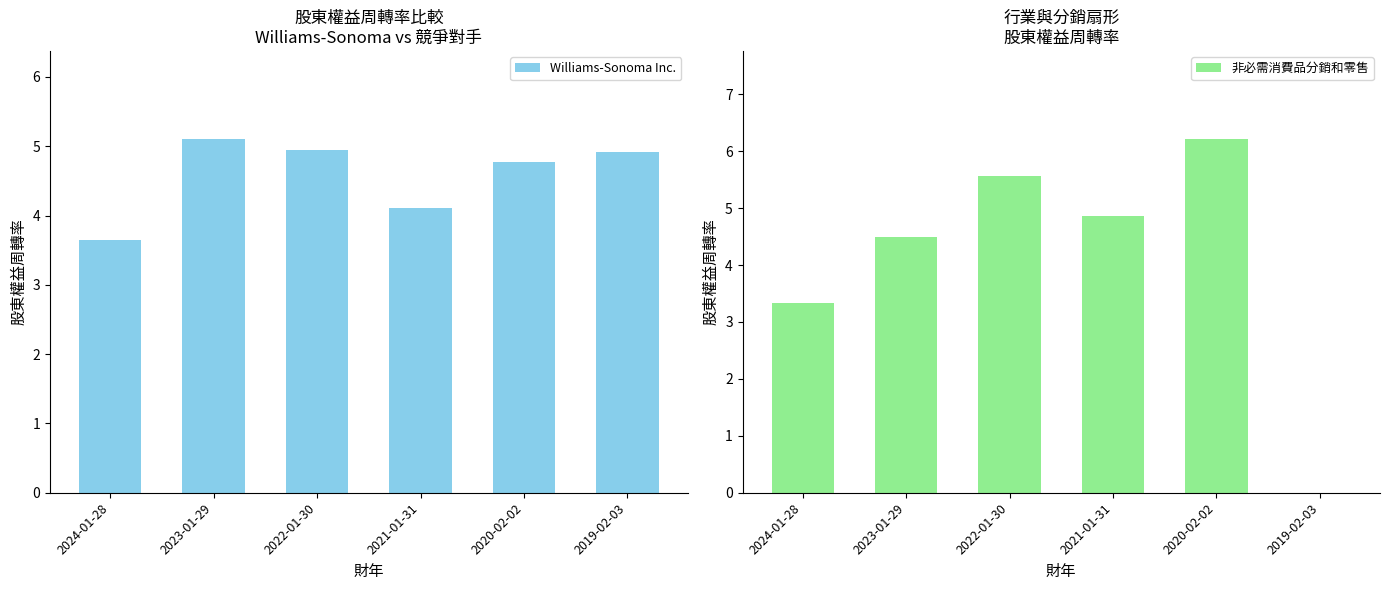

Reading left to right, transcribe all the data shown in this chart.

Williams-Sonoma Inc.: 3.6	5.1	5.0	4.1	4.8	4.9
非必需消費品分銷和零售: 3.3	4.5	5.6	4.9	6.2	0.0